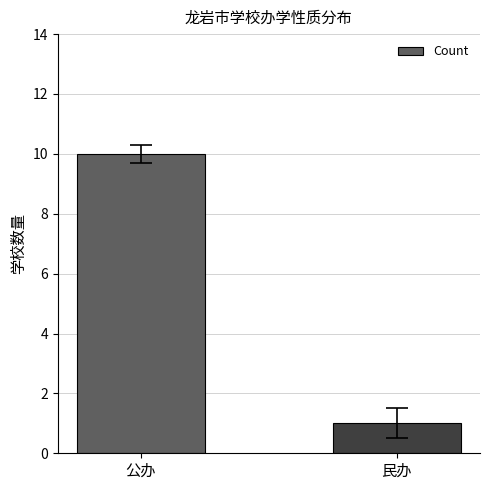

At which category does the chart reach its peak across all series?

公办